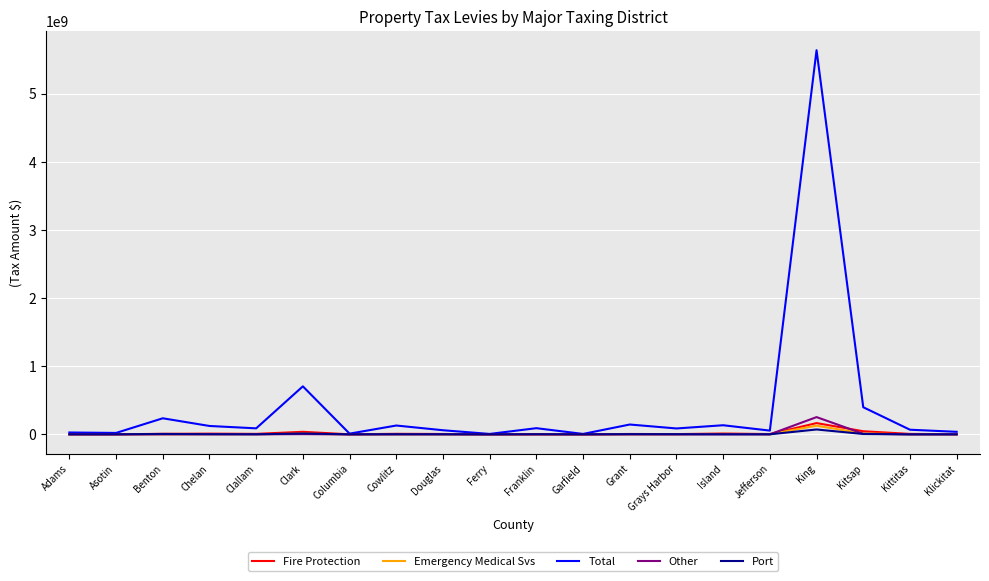

Does the chart have visible grid lines?

Yes